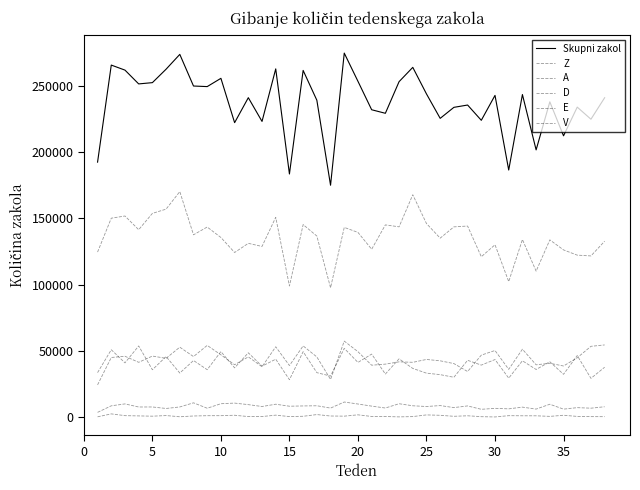

How many categories are shown in the chart?

38